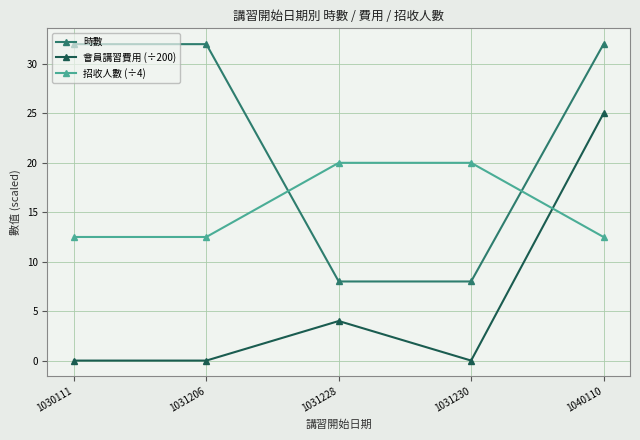

What is the difference between the maximum and minimum values in the 時數 series?

24.0